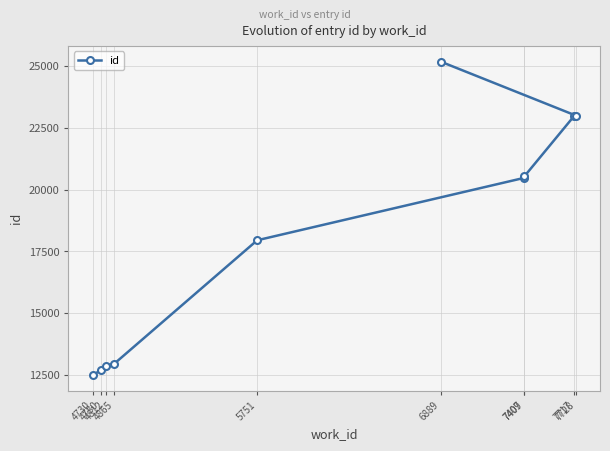

The value at 7728 is 22993. True or false?

True